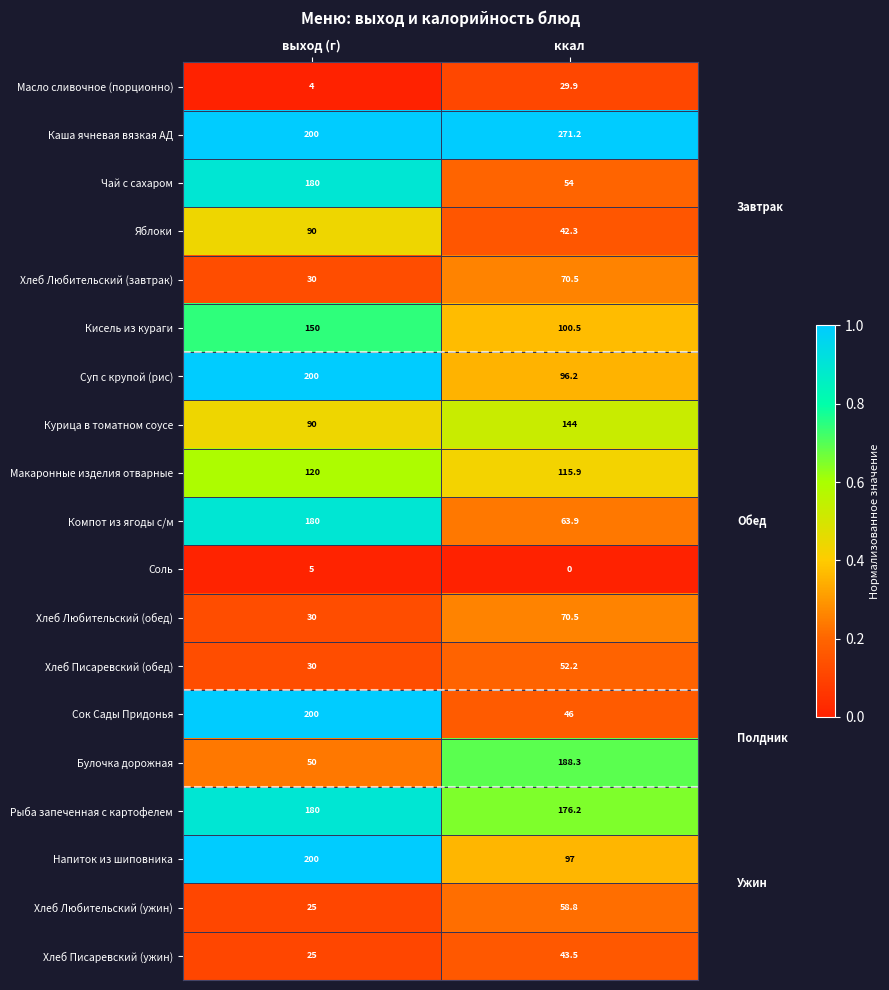

What is the average value of the Суп с крупой (рис) series?

148.1